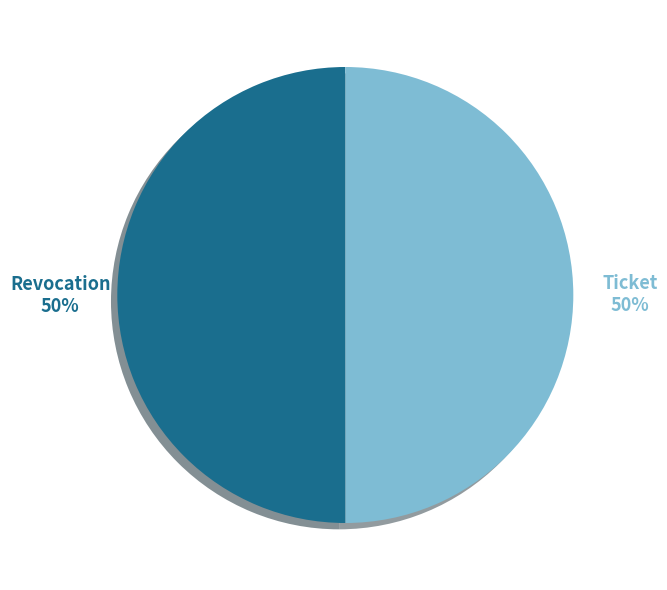

To the nearest percent, what is the average slice percentage?

50%